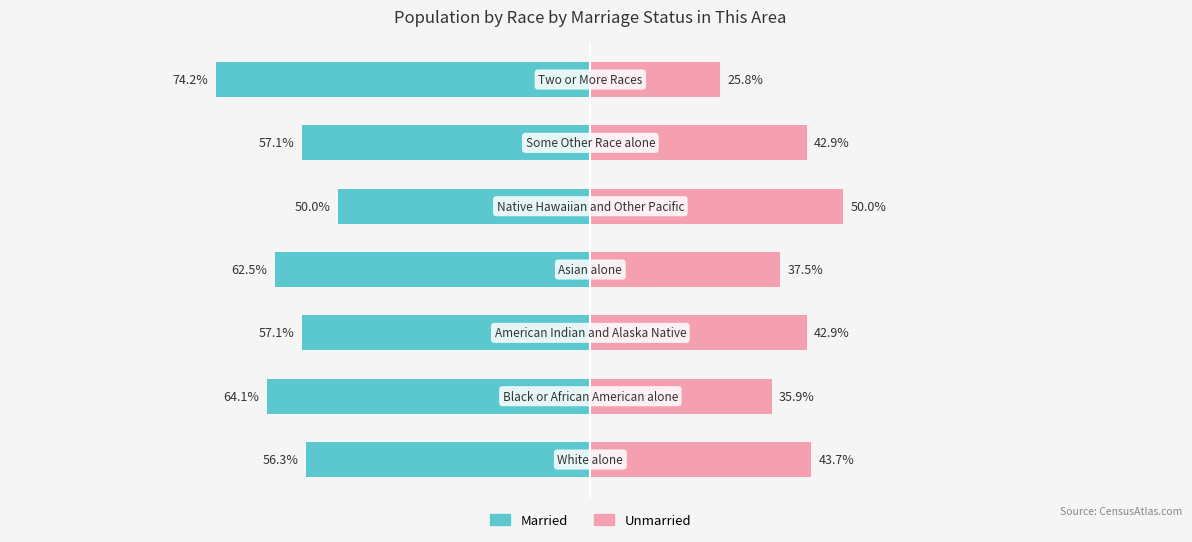

Are the bars horizontal?

Yes